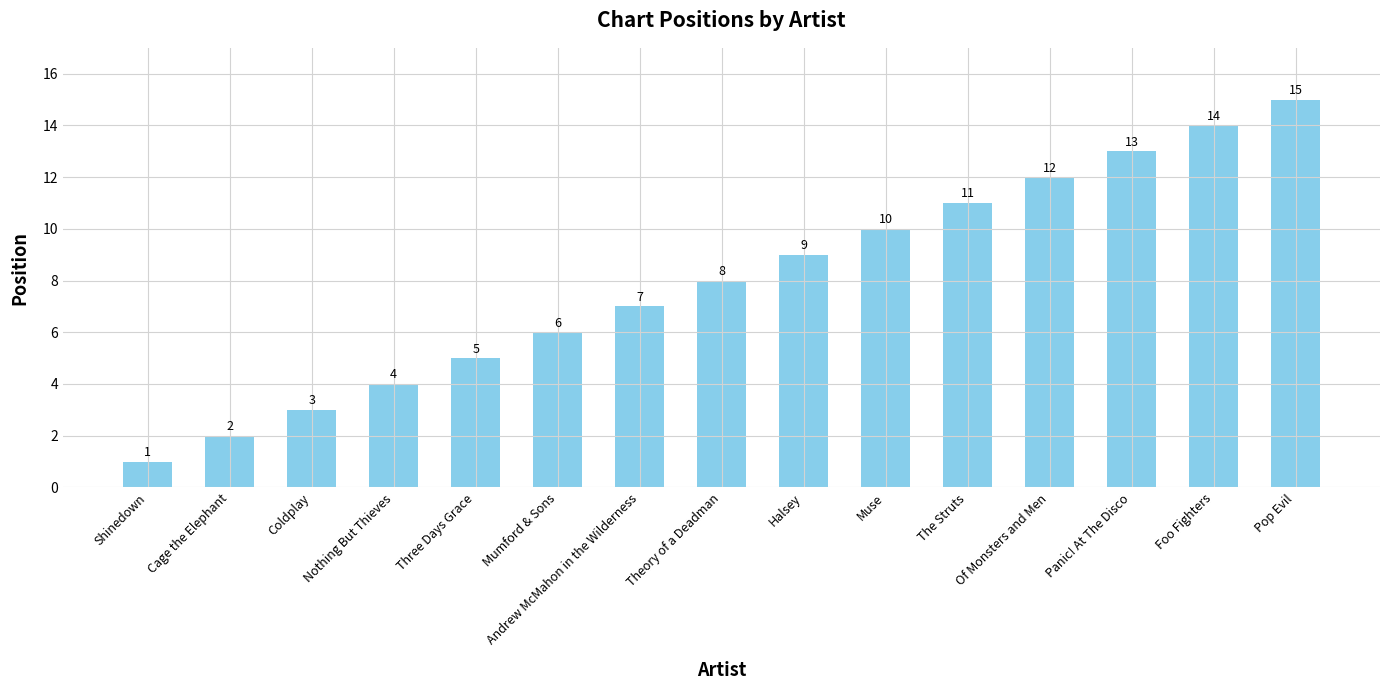

What is the difference between the maximum and minimum values?

14